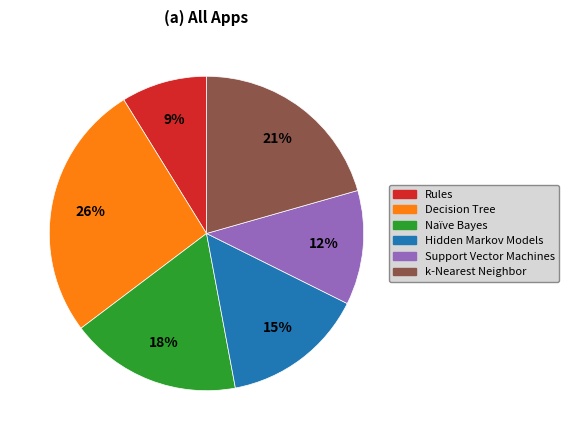

To the nearest percent, what is the average slice percentage?

17%